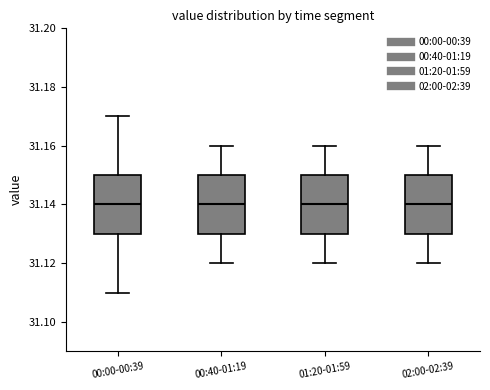

Reading left to right, read every box against the y-axis: the position of its median line, the range the box covers, and the ends of its whiskers. The values are not printed on the chart, so give them approximately, as read against the axis.

00:00-00:39: median 31.14, box 31.13 to 31.15, whiskers 31.11 to 31.17
00:40-01:19: median 31.14, box 31.13 to 31.15, whiskers 31.12 to 31.16
01:20-01:59: median 31.14, box 31.13 to 31.15, whiskers 31.12 to 31.16
02:00-02:39: median 31.14, box 31.13 to 31.15, whiskers 31.12 to 31.16